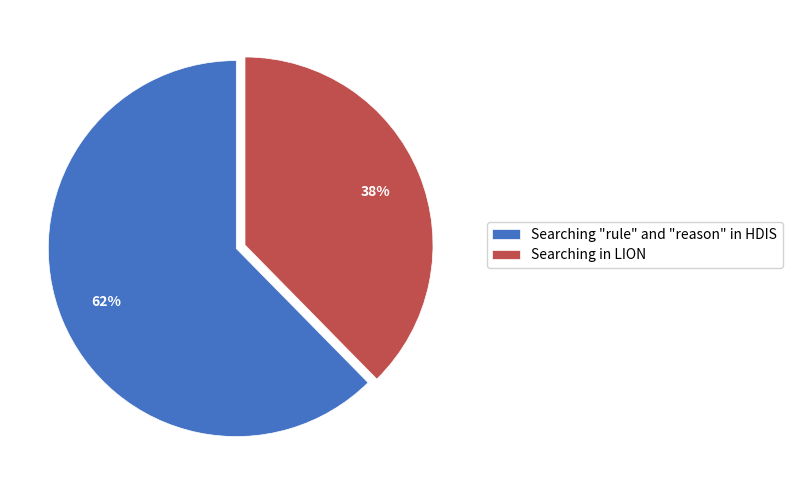

Rank the categories by value from lowest to highest.

Searching in LION, Searching "rule" and "reason" in HDIS